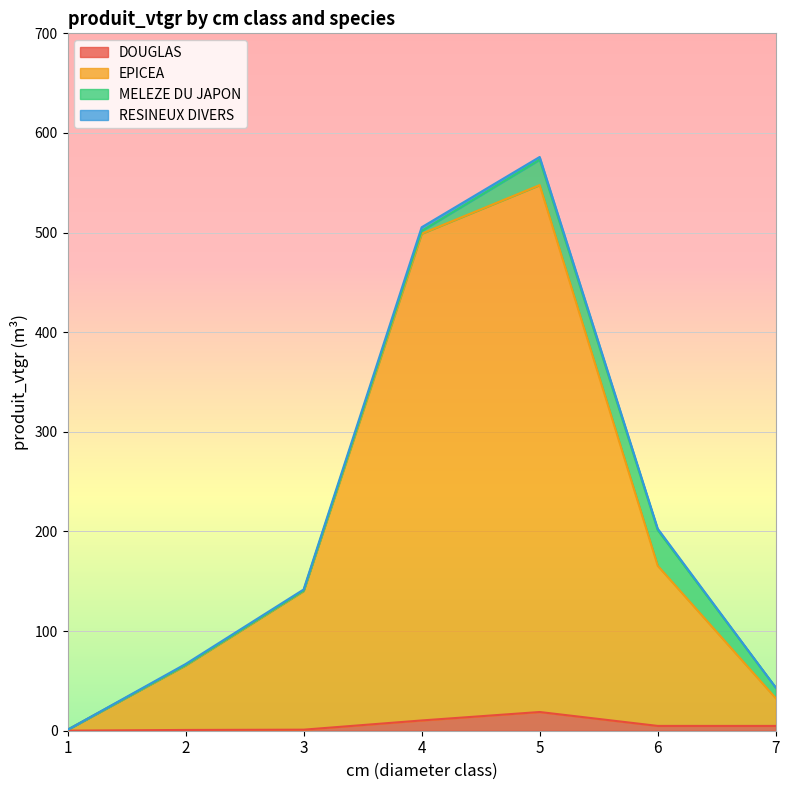

At which category is the sum across all series the highest?

5